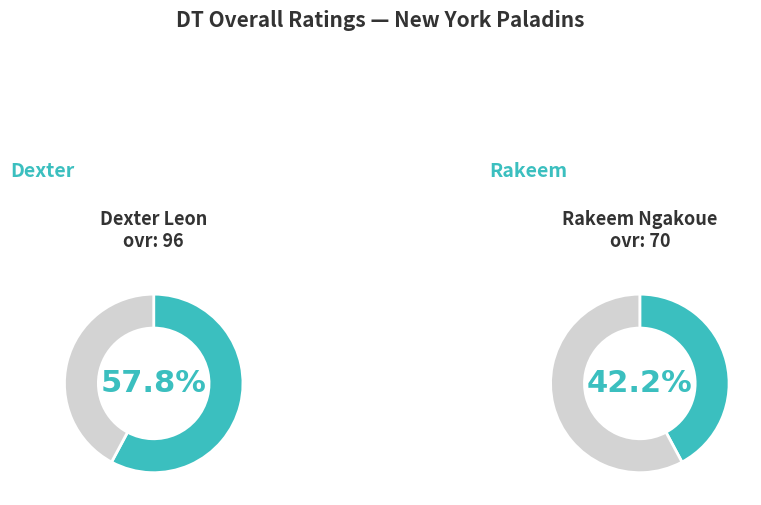

What is the change in value from Dexter to Rakeem?

-26